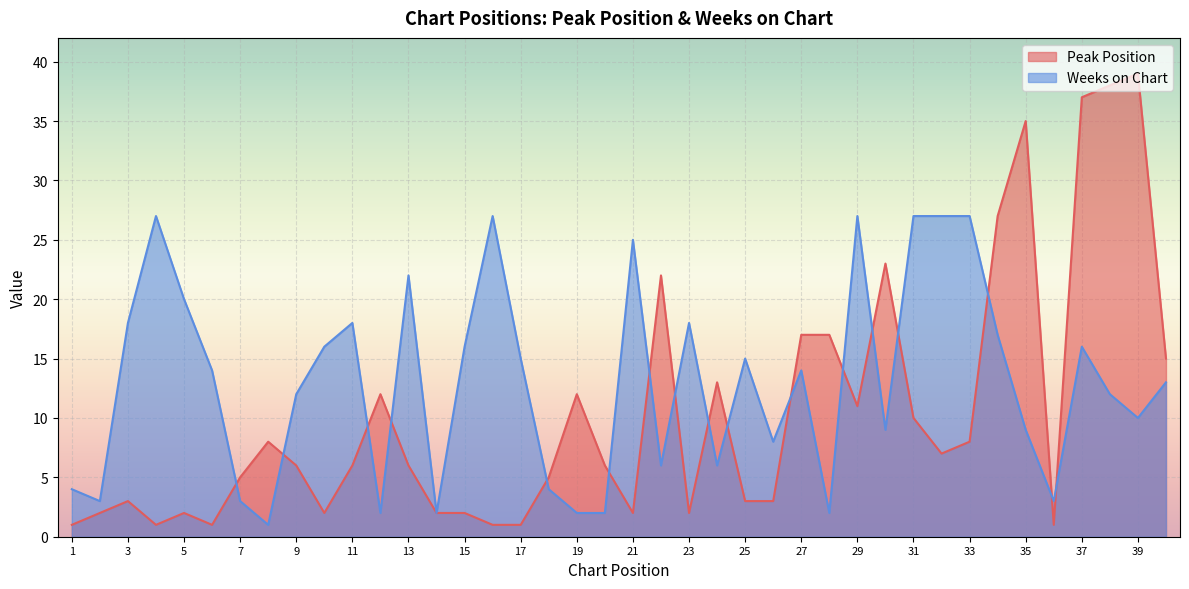

Is the value of Peak Position at 17 greater than the value of Weeks on Chart at 18?

No